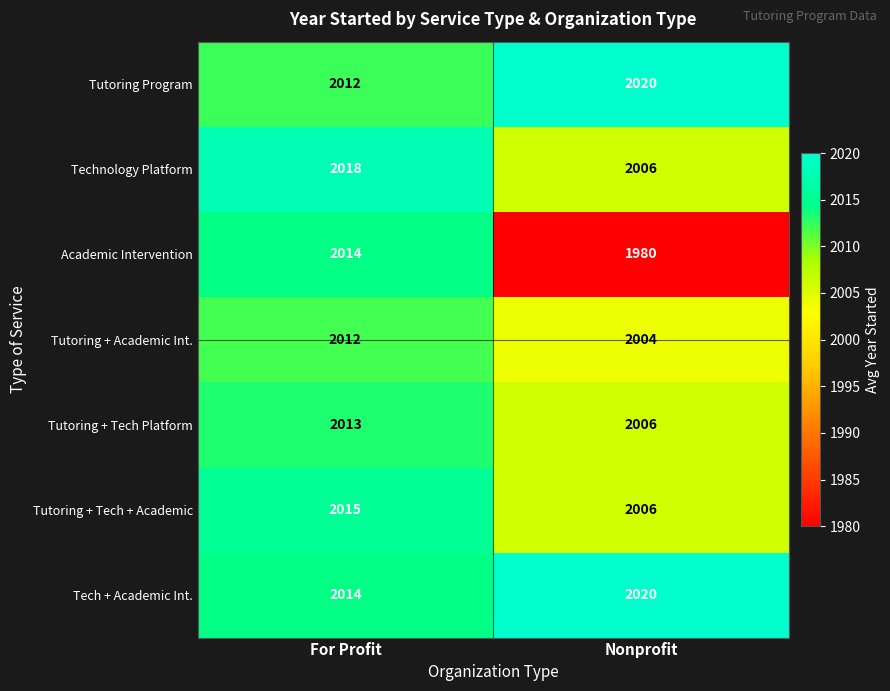

Rank the categories by Technology Platform value from lowest to highest.

Nonprofit, For Profit